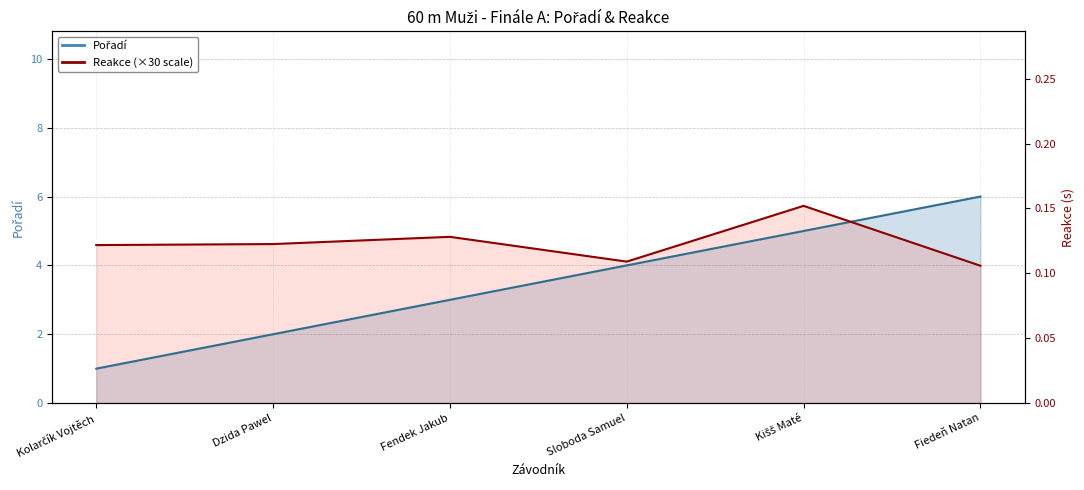

True or false: Pořadí has more than 1 points higher than both neighbors.

False